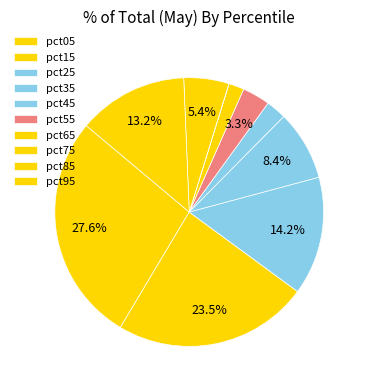

What is the smallest slice in the pie chart?

pct75